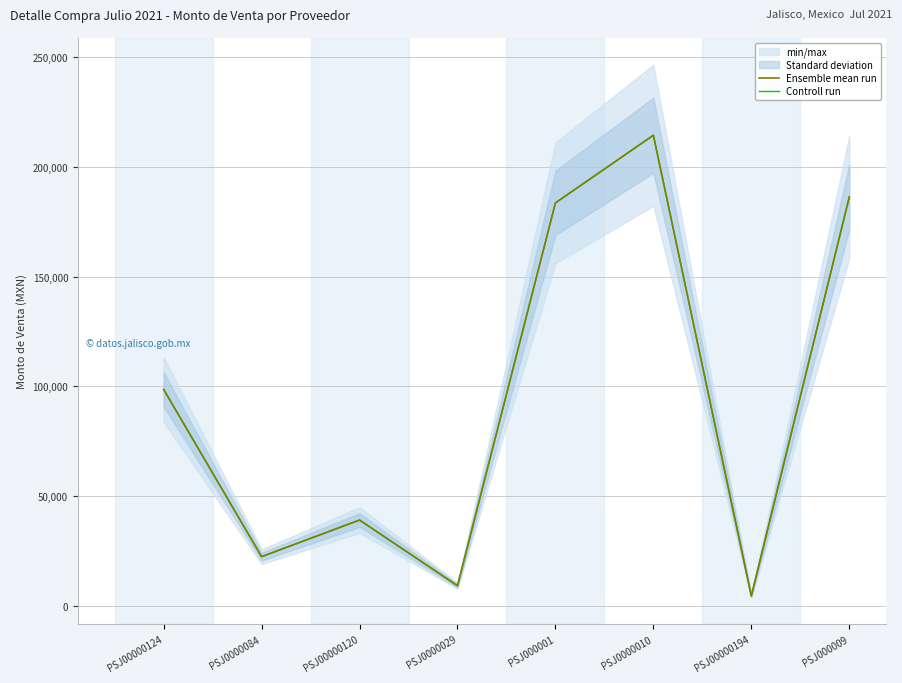

Which series changed the most between PSJ00000124 and PSJ0000029?

Ensemble mean run